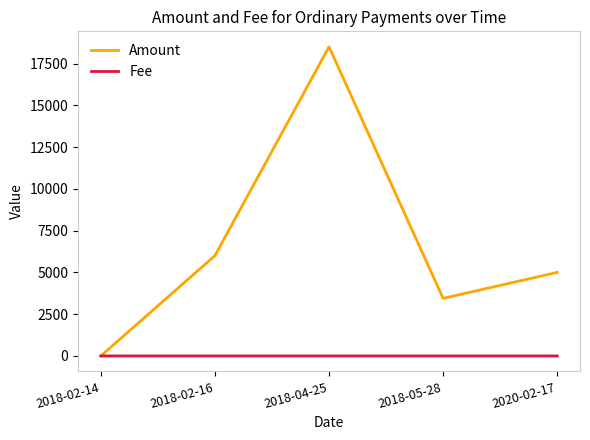

What is the maximum value shown in the chart?

18500.0